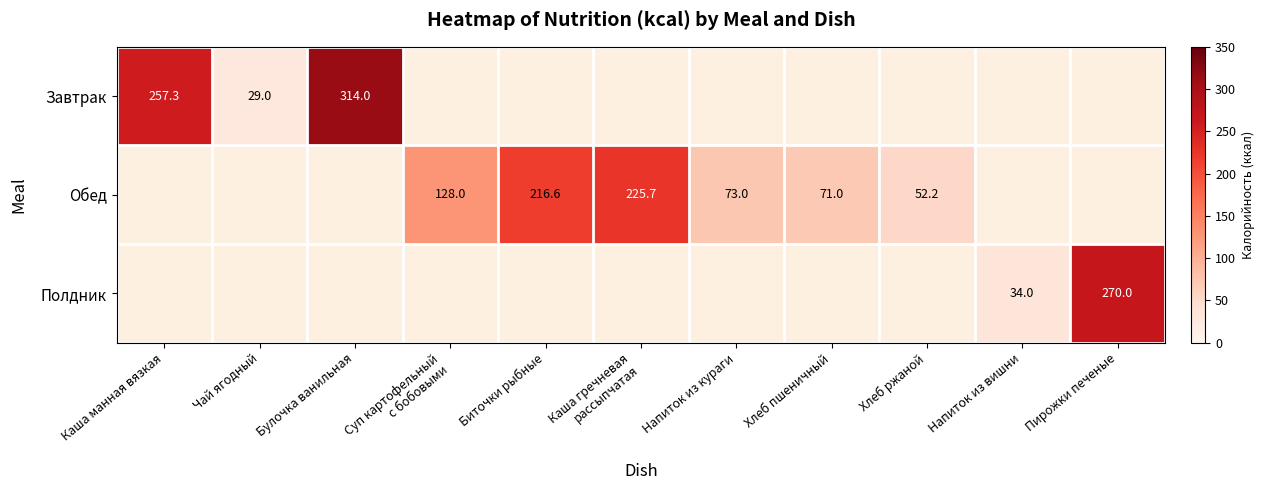

The value of Завтрак at Булочка ванильная is 314.0. True or false?

True